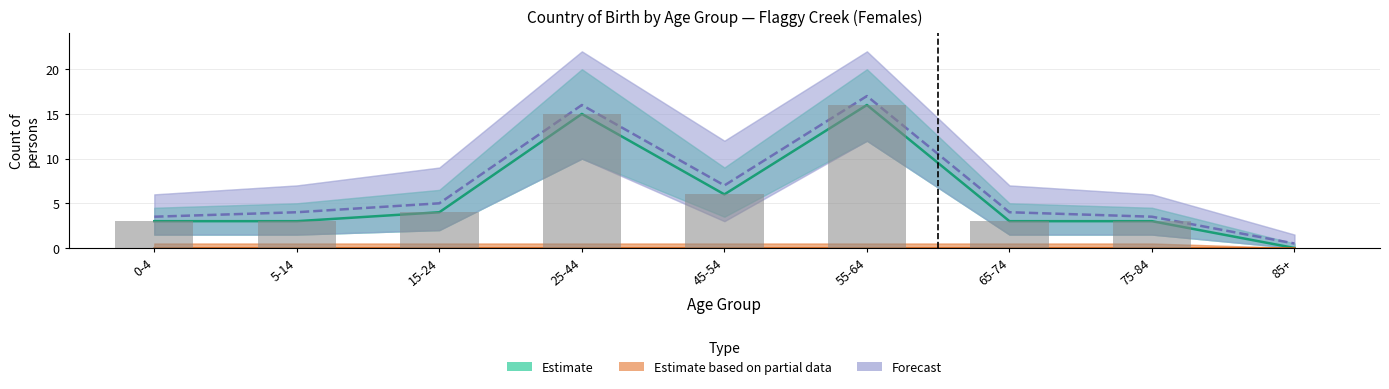

Read the Forecast value at 0-4.

3.5